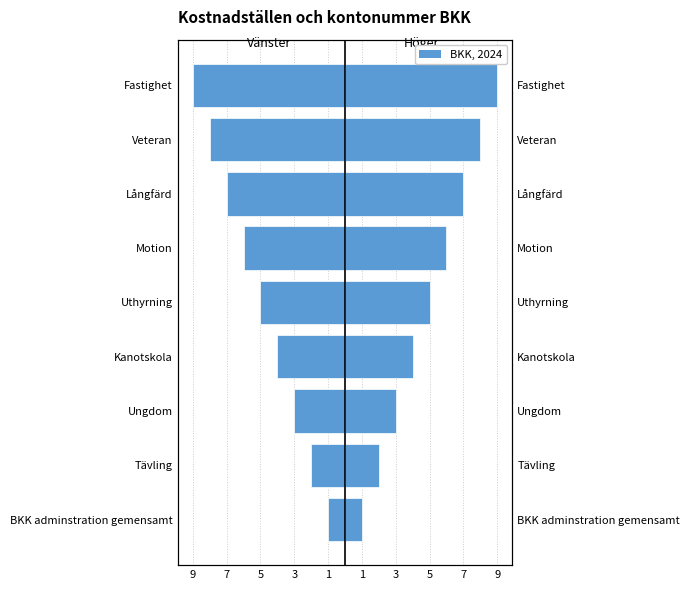

Are the bars horizontal?

Yes